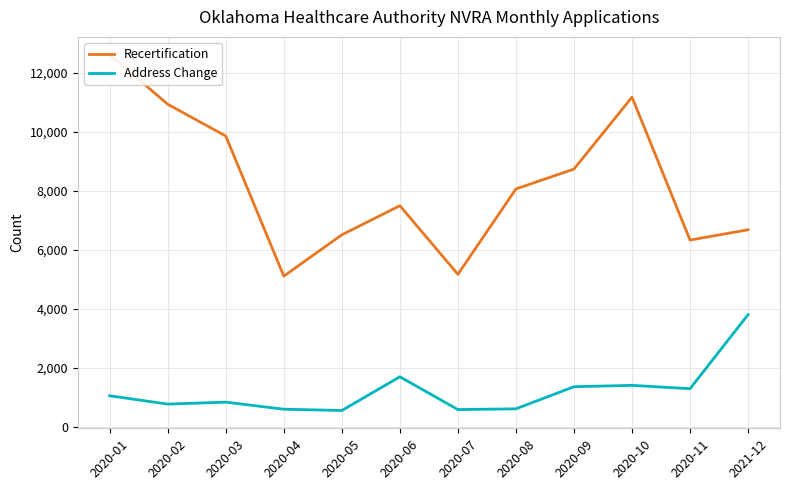

What is the difference between the Address Change values at 2020-11 and 2020-02?

522